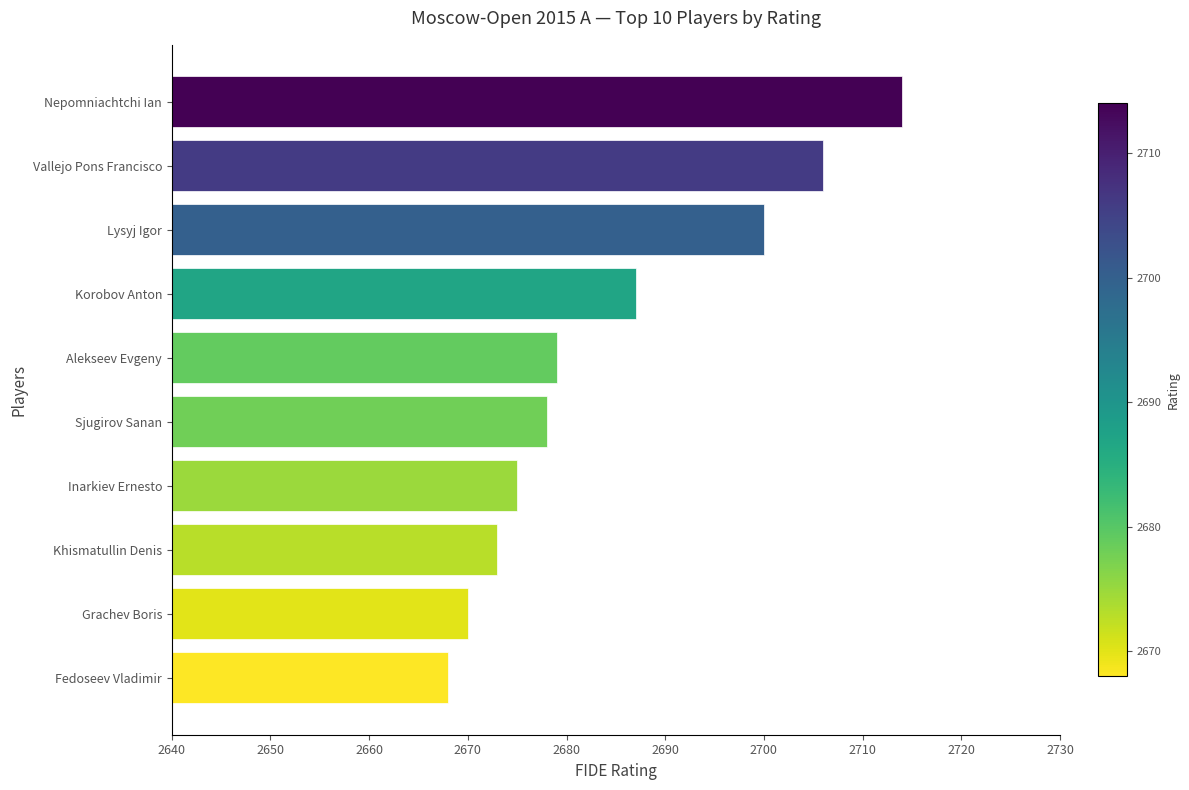

True or false: the data shows 1521 at Vallejo Pons Francisco.

False